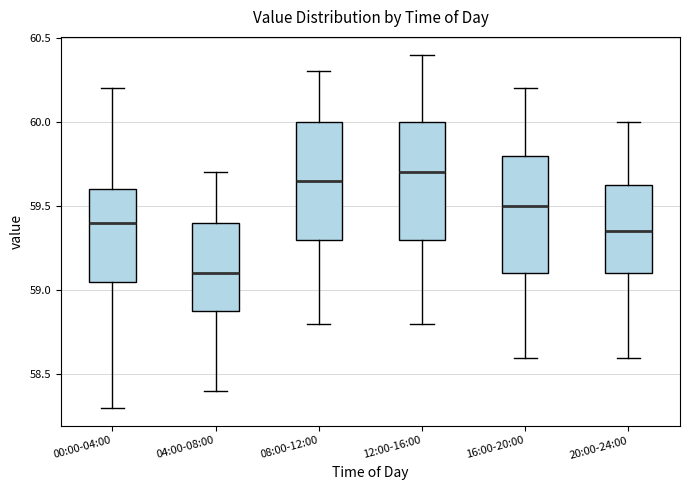

Where does the upper whisker of the box for 16:00-20:00 end on the y-axis? The values are not printed on the chart, so give them approximately, as read against the axis.

60.20